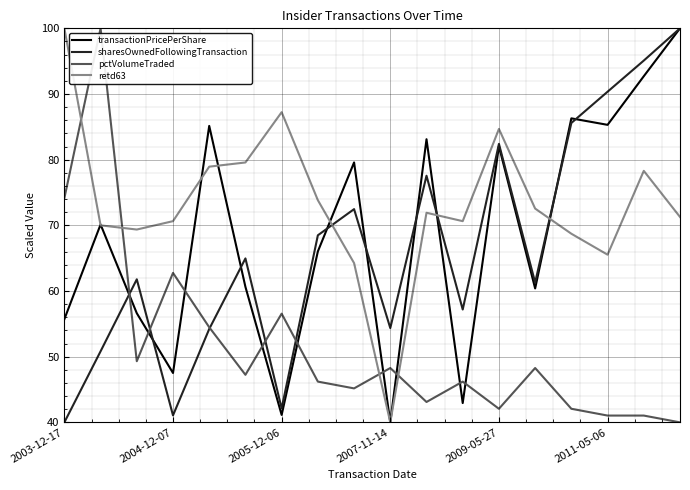

Which series ends up on top after the final intersection of transactionPricePerShare and pctVolumeTraded?

transactionPricePerShare